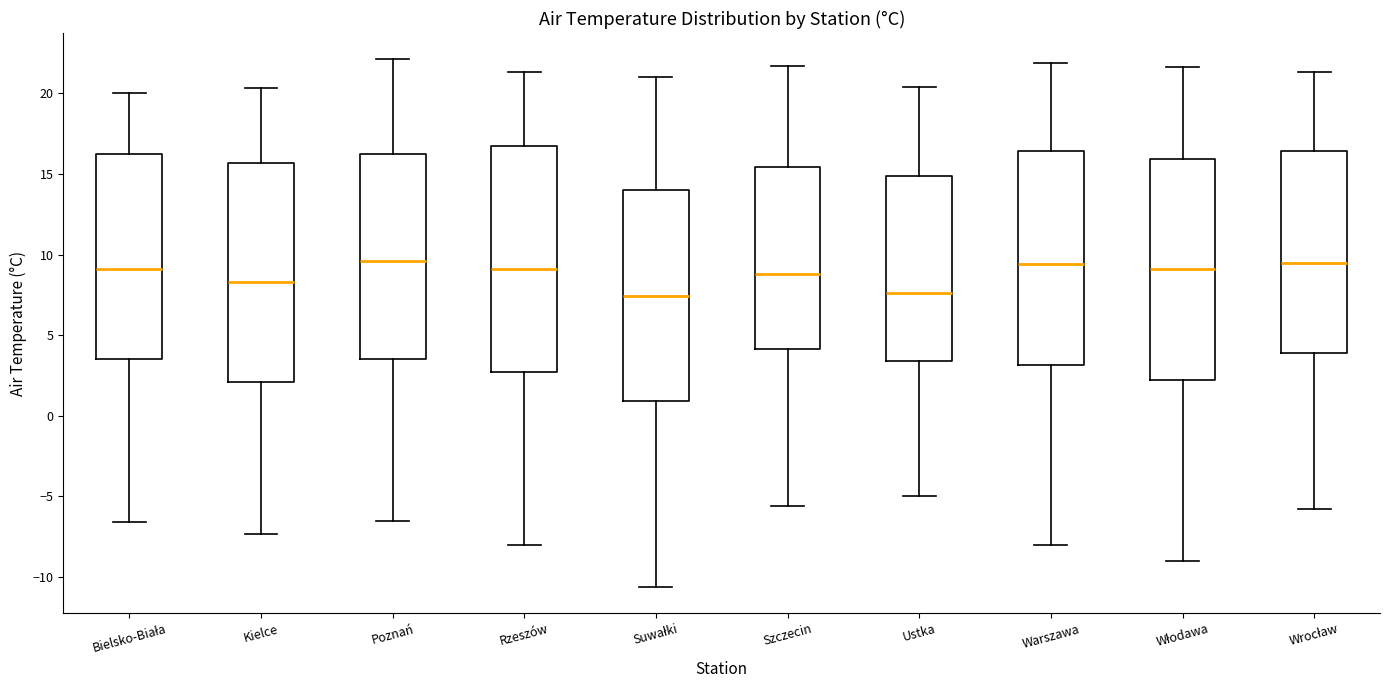

Reading left to right, read every box against the y-axis: the position of its median line, the range the box covers, and the ends of its whiskers. The values are not printed on the chart, so give them approximately, as read against the axis.

Bielsko-Biała: median 9.0, box 3.5 to 16.5, whiskers -6.5 to 20.0
Kielce: median 8.5, box 2.0 to 15.5, whiskers -7.5 to 20.5
Poznań: median 9.5, box 3.5 to 16.5, whiskers -6.5 to 22.0
Rzeszów: median 9.0, box 2.5 to 17.0, whiskers -8.0 to 21.5
Suwałki: median 7.5, box 1.0 to 14.0, whiskers -10.5 to 21.0
Szczecin: median 9.0, box 4.0 to 15.5, whiskers -5.5 to 21.5
Ustka: median 7.5, box 3.5 to 15.0, whiskers -5.0 to 20.5
Warszawa: median 9.5, box 3.0 to 16.5, whiskers -8.0 to 22.0
Włodawa: median 9.0, box 2.5 to 16.0, whiskers -9.0 to 21.5
Wrocław: median 9.5, box 4.0 to 16.5, whiskers -6.0 to 21.5